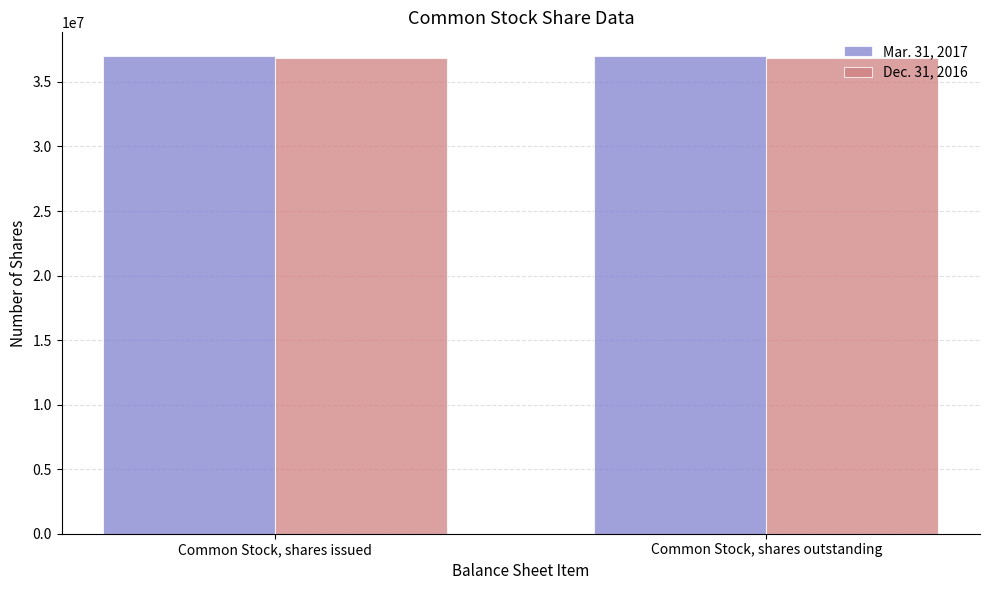

What is the average value of the Dec. 31, 2016 series?

36874810